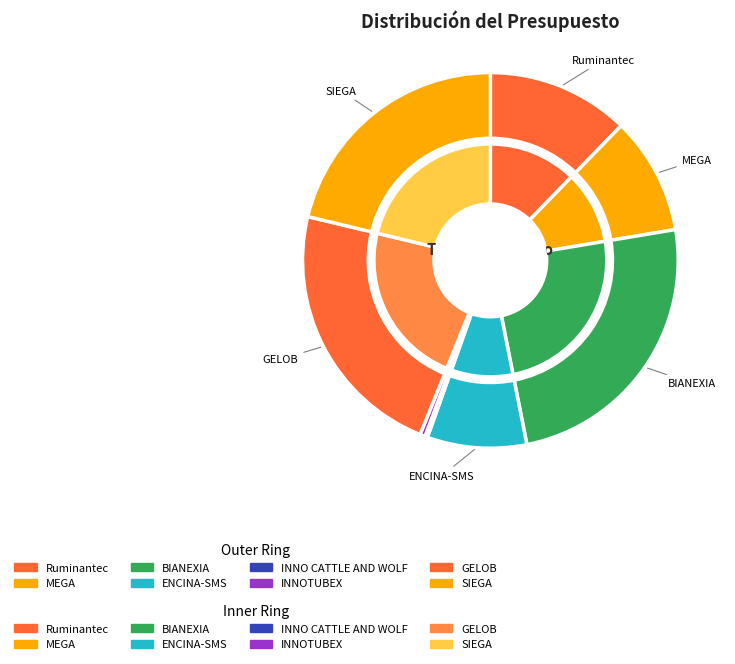

Does any single category account for the majority?

No